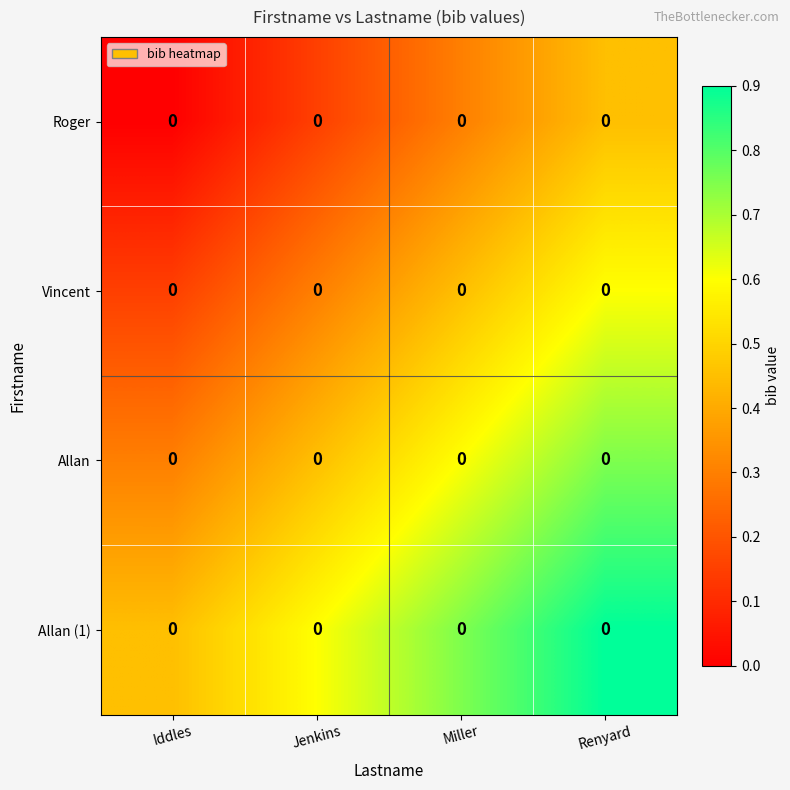

The Roger series shows 0.1 at Miller. True or false?

False